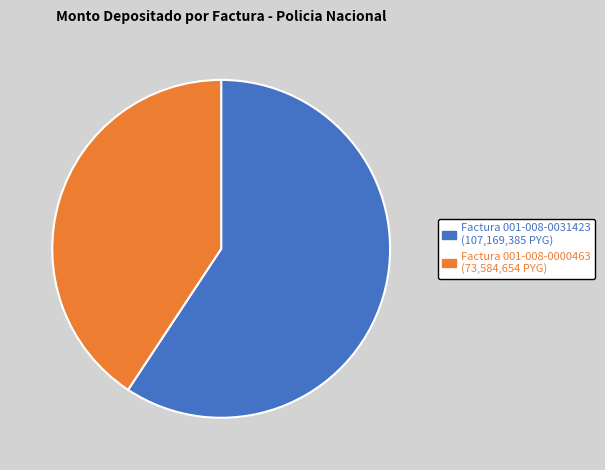

Rank the categories by value from highest to lowest.

Factura 001-008-0031423, Factura 001-008-0000463